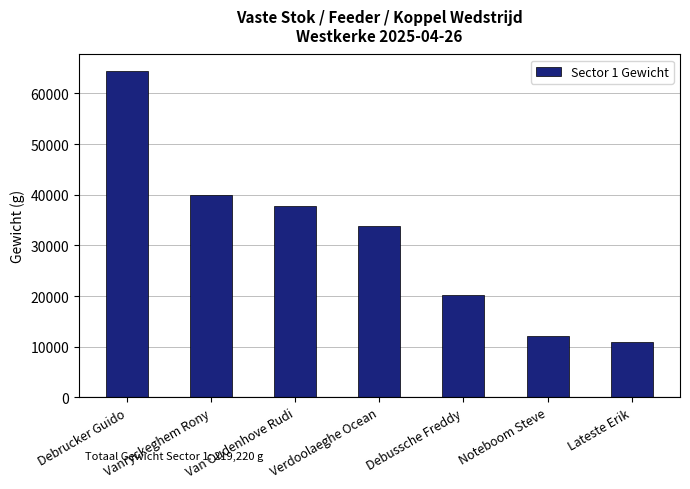

How many data points does each series have?

7